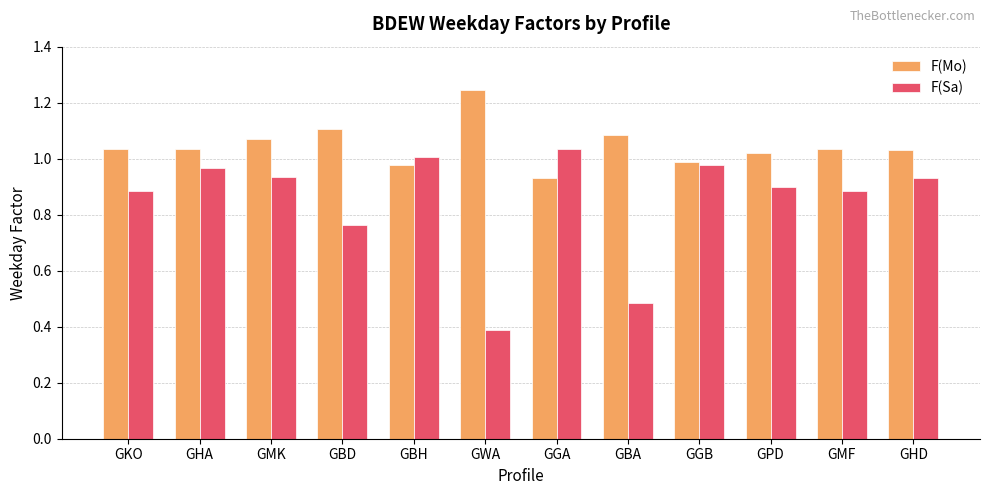

At which label does F(Sa) reach its peak?

GGA